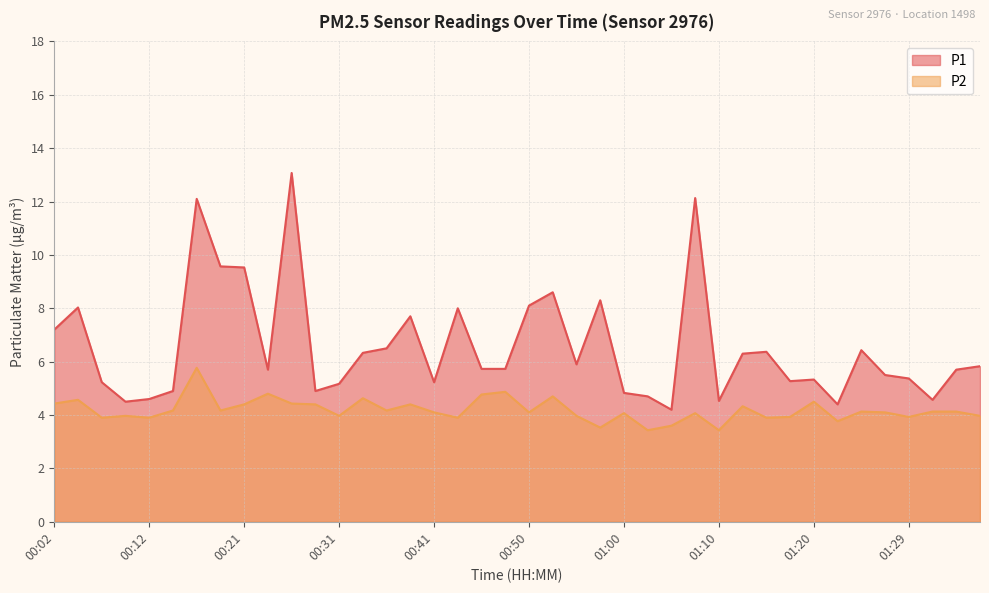

Where does the P2 series first go above 4?

00:02